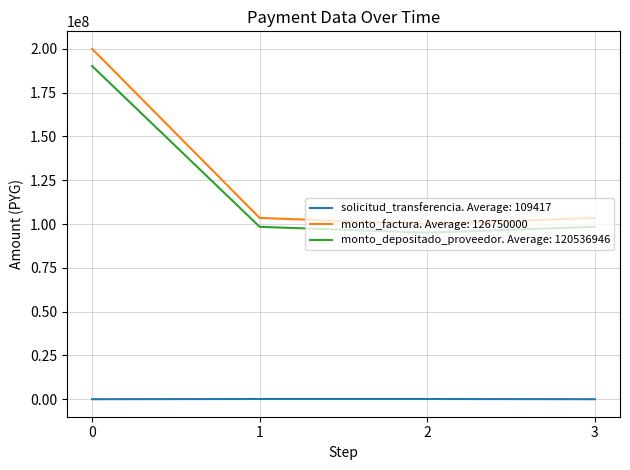

True or false: solicitud_transferencia. Average: 109417 and monto_factura. Average: 126750000 intersect in this chart.

False